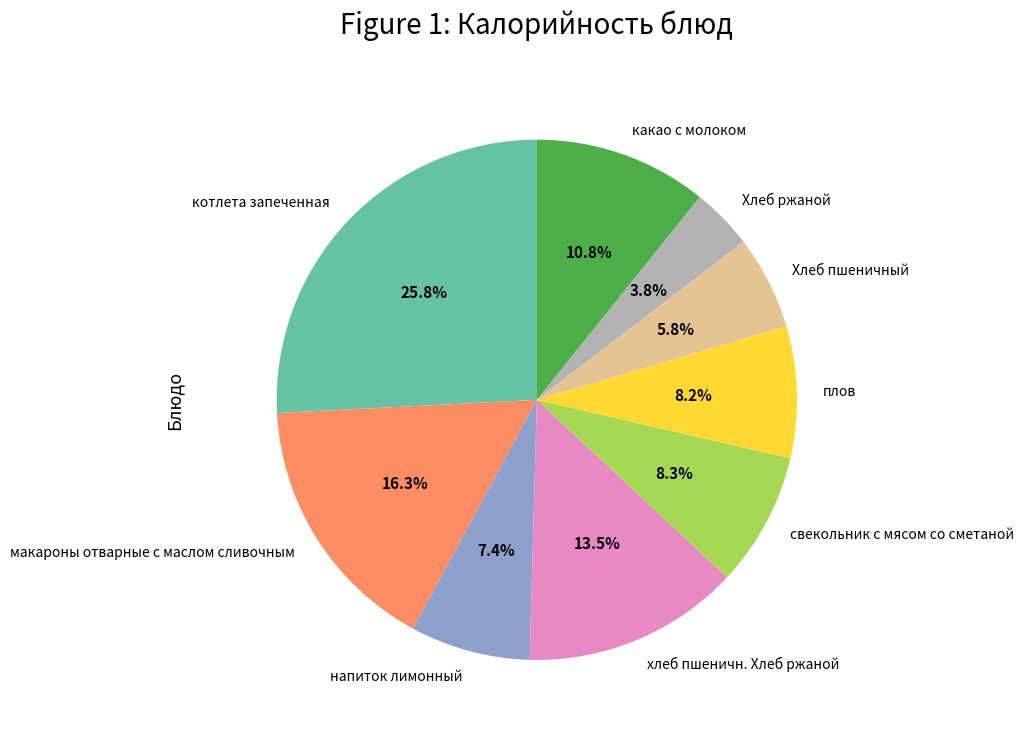

Does хлеб пшеничн. Хлеб ржаной represent more than half of the total?

No